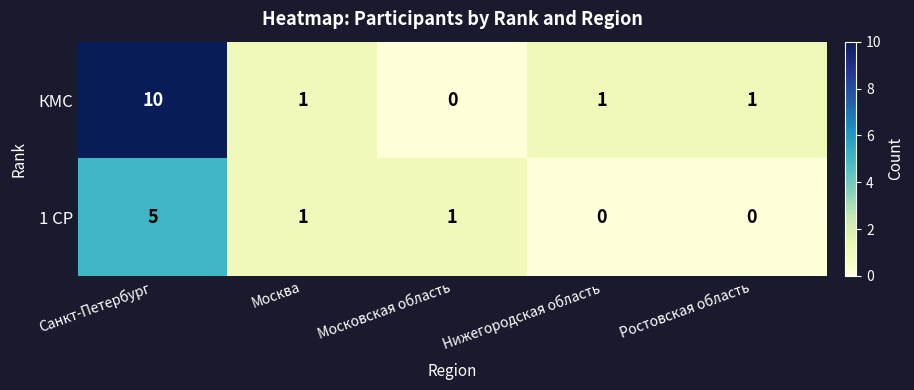

What is the difference between the maximum and minimum values in the 1 СР series?

5